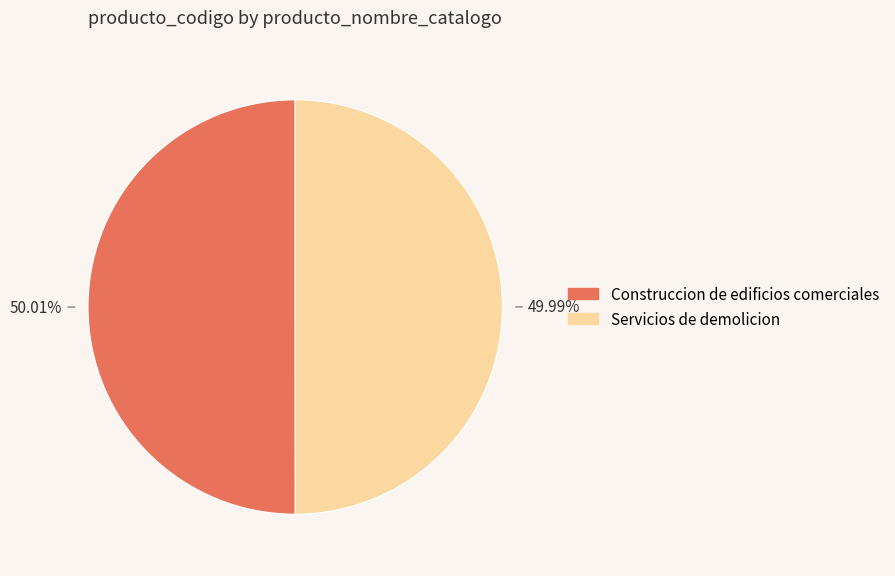

Is it true that Servicios de demolicion is 44% of the pie?

False